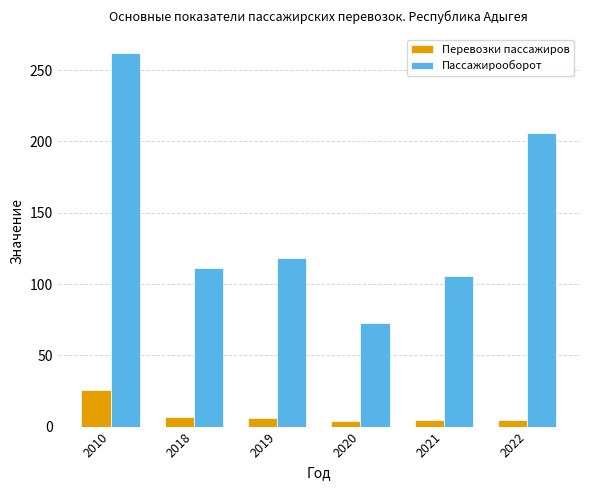

What is the minimum value shown in the chart?

3.6